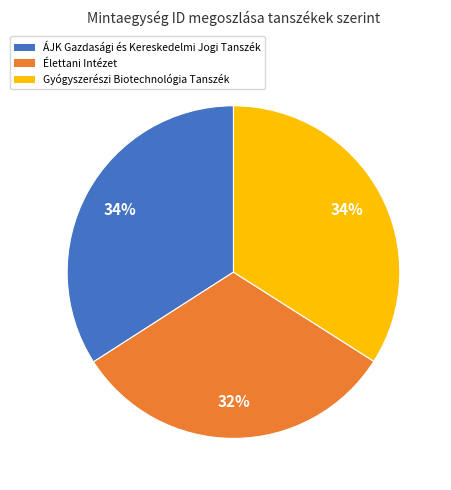

Which category has the smallest portion of the pie?

Élettani Intézet